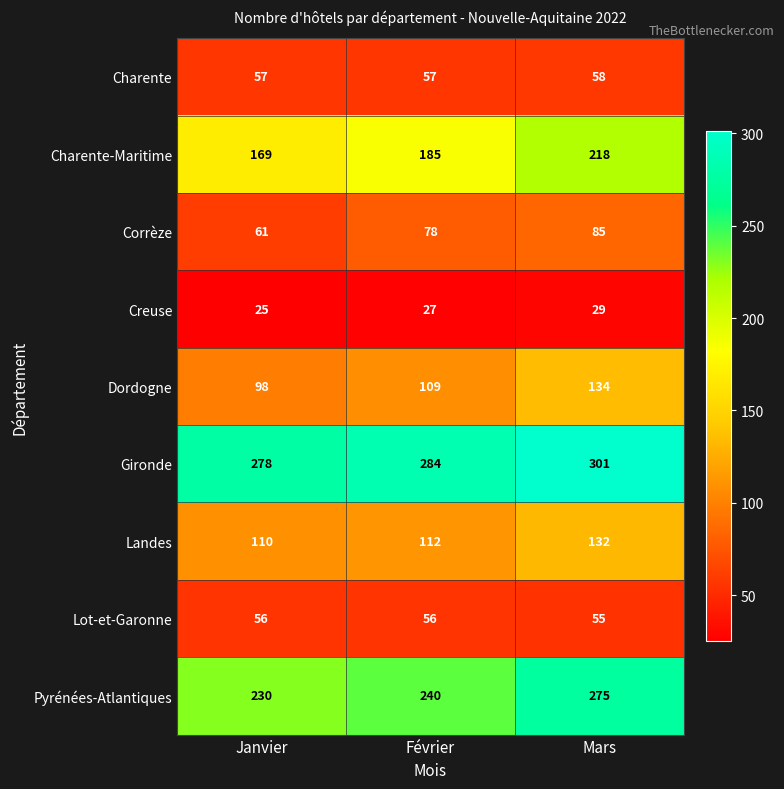

Is it true that Lot-et-Garonne equals 84 at Février?

False